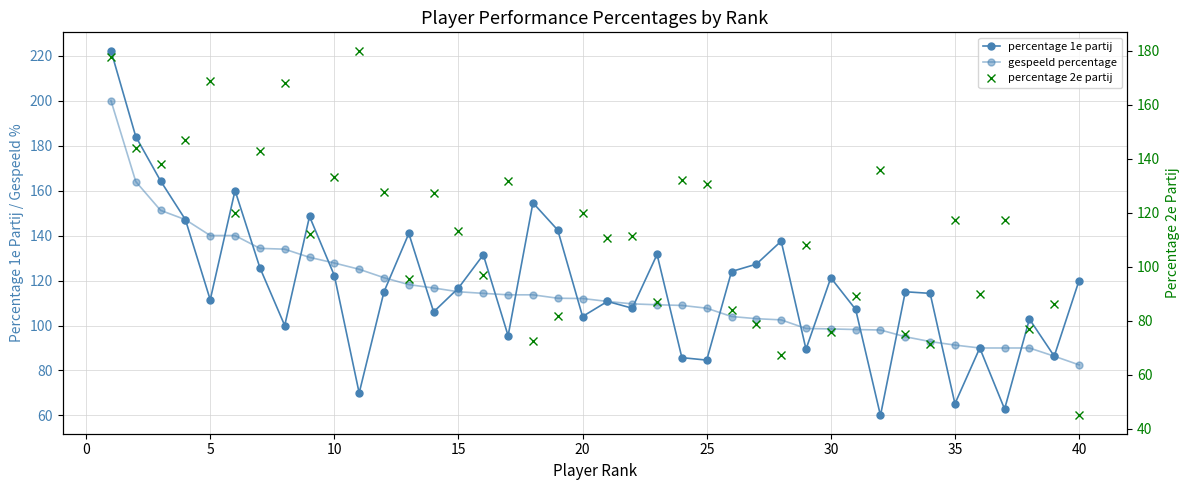

Rank the series by their average value, from highest to lowest.

percentage 1e partij, gespeeld percentage, percentage 2e partij